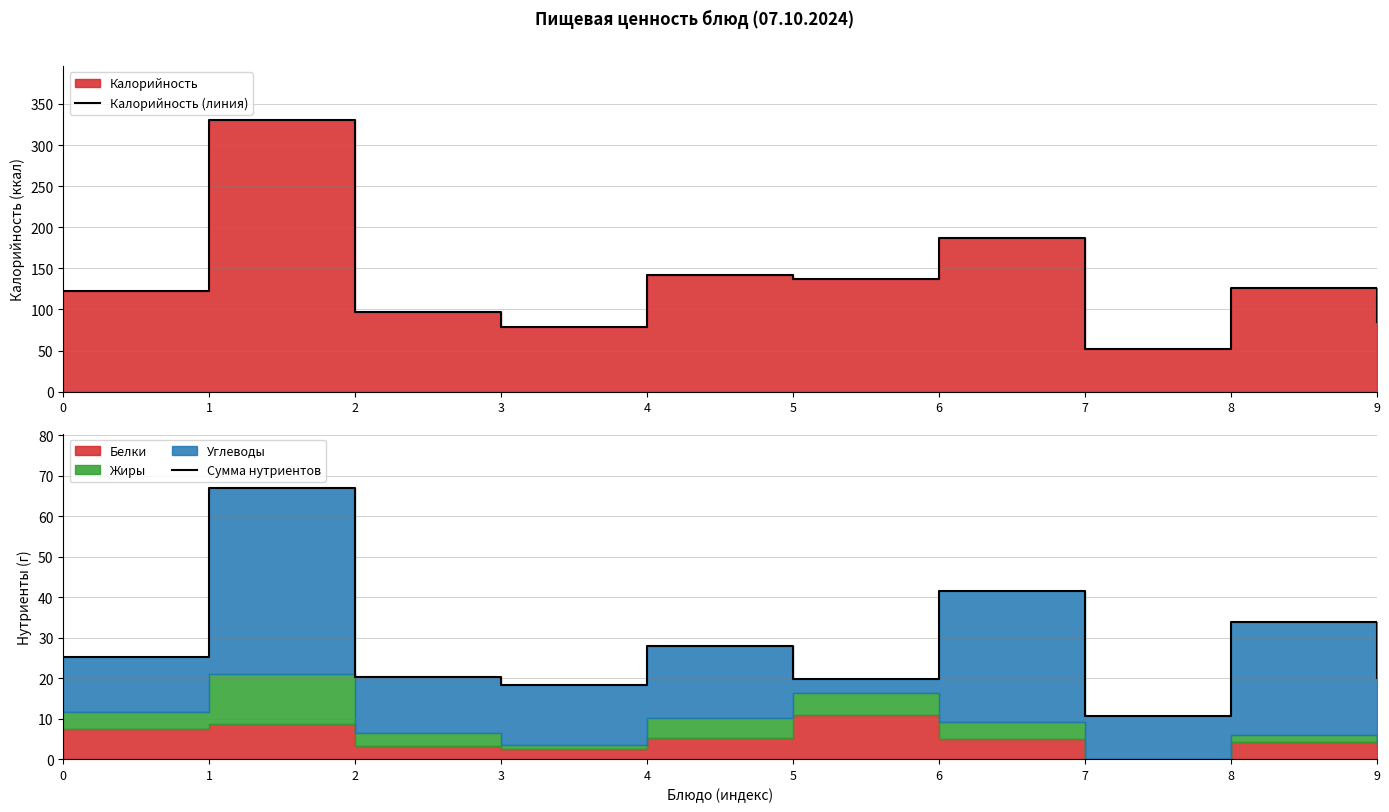

At how many categories does at least one series exceed 305?

1